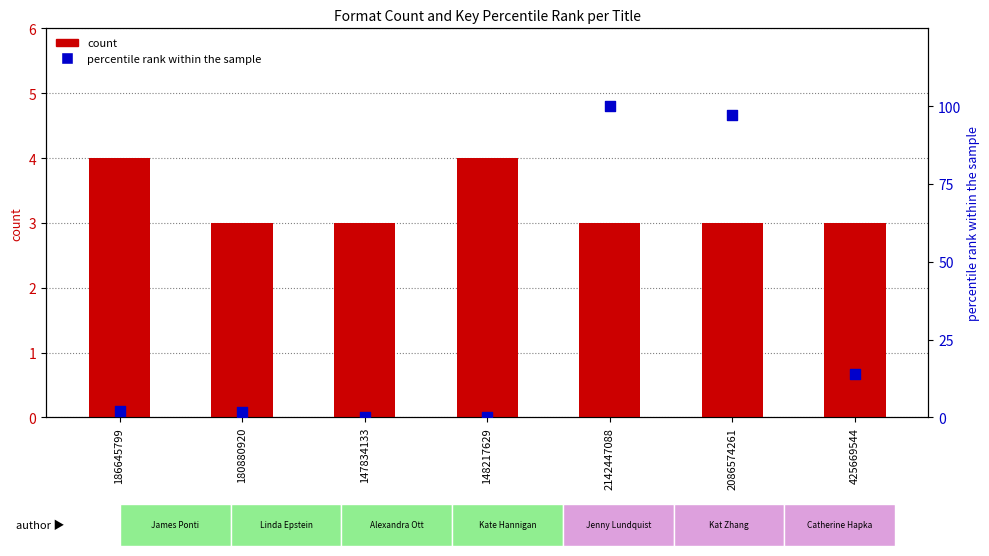

What is the total value across all series at 425669544?

16.9